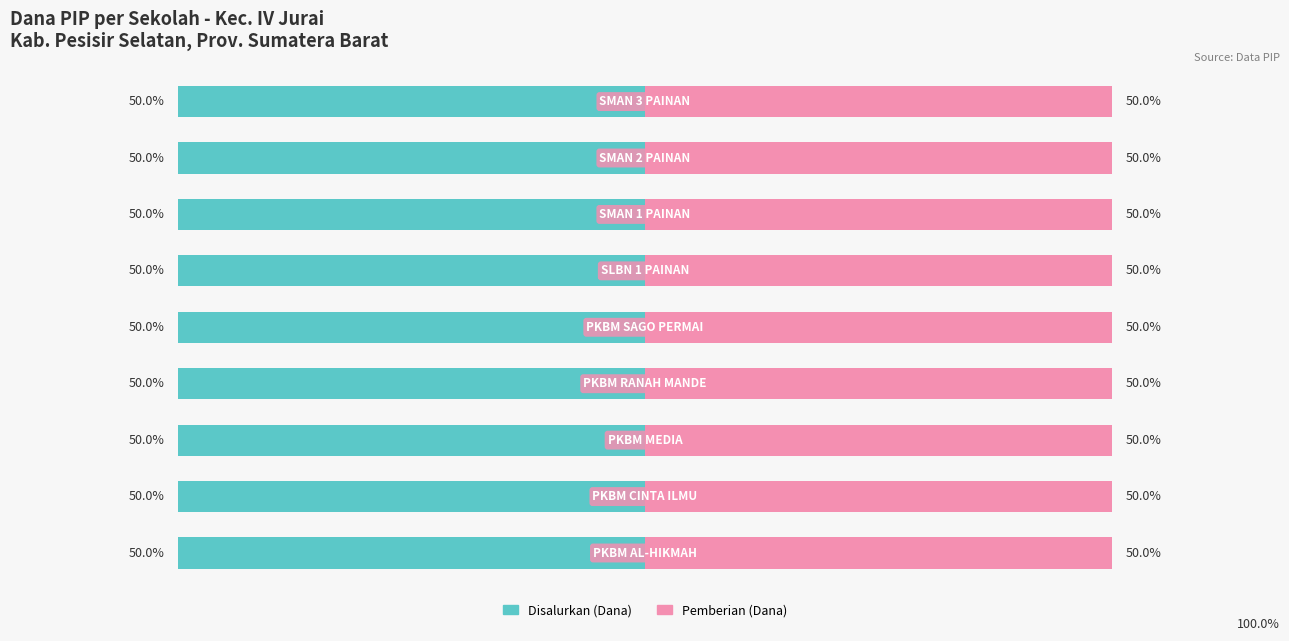

Reading left to right, transcribe all the data shown in this chart.

Disalurkan (Dana): 900000	2700000	1800000	1800000	900000	6300000	123300000	119700000	9900000
Pemberian (Dana): 900000	2700000	1800000	1800000	900000	6300000	123300000	119700000	9900000